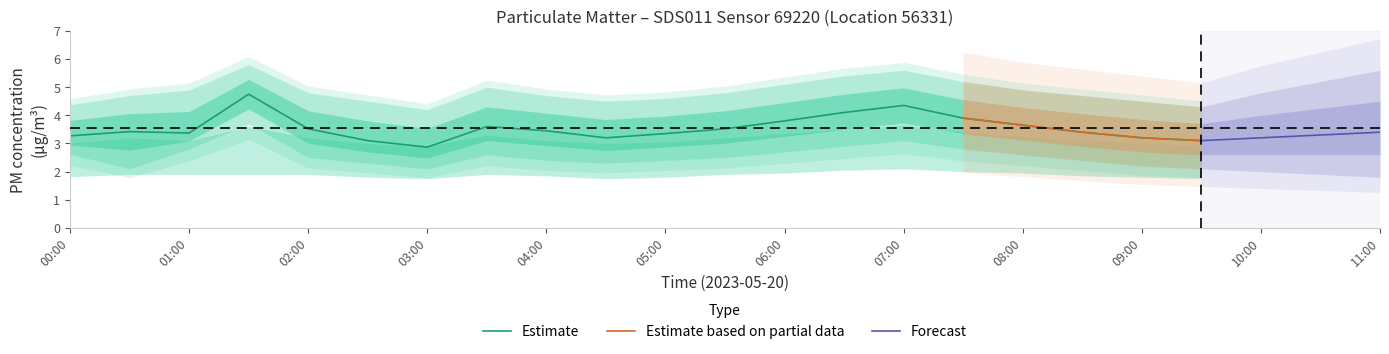

Where is the first local maximum for P2?

00:30